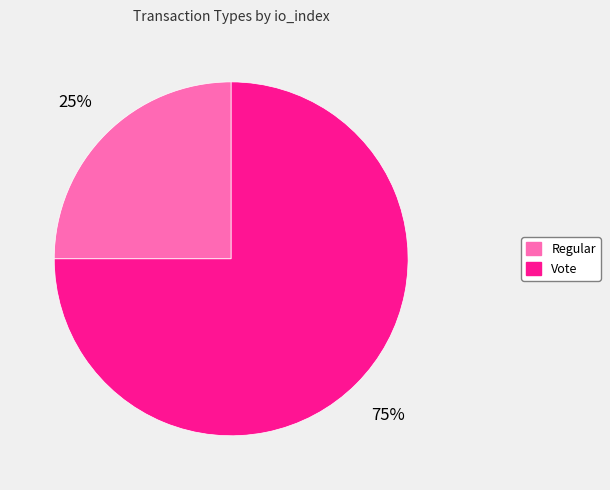

True or false: Vote accounts for 63% of the total.

False